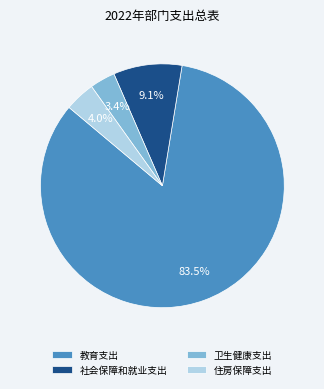

Which has a higher value, 住房保障支出 or 卫生健康支出?

住房保障支出